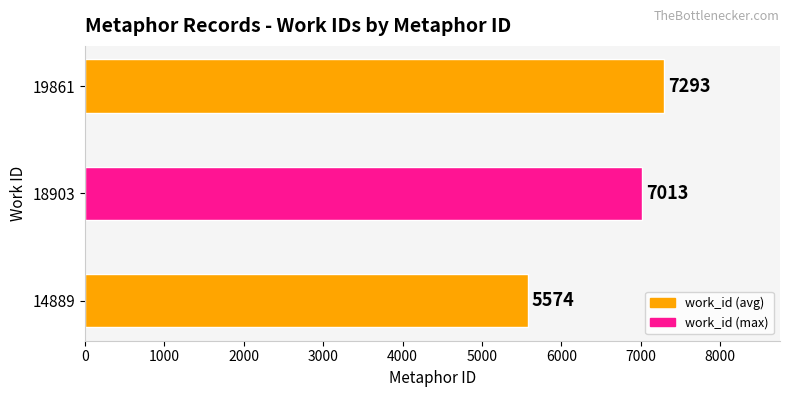

Which has a higher value, 14889 or 18903?

18903